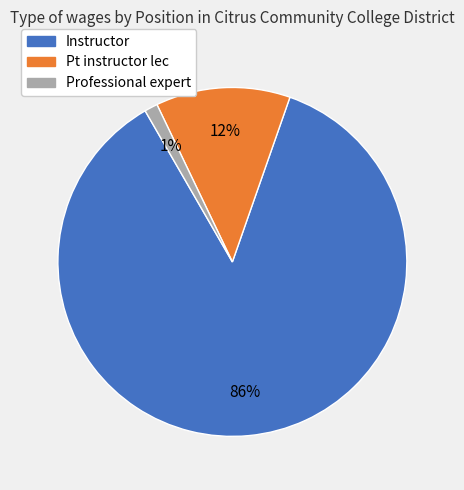

To the nearest percent, what portion does Professional expert represent?

1%